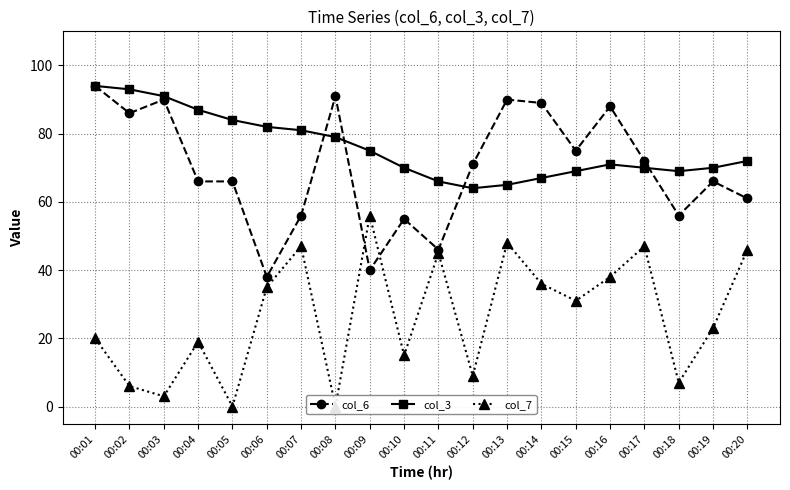

At 00:09, list the series in order from largest to smallest.

col_3, col_7, col_6